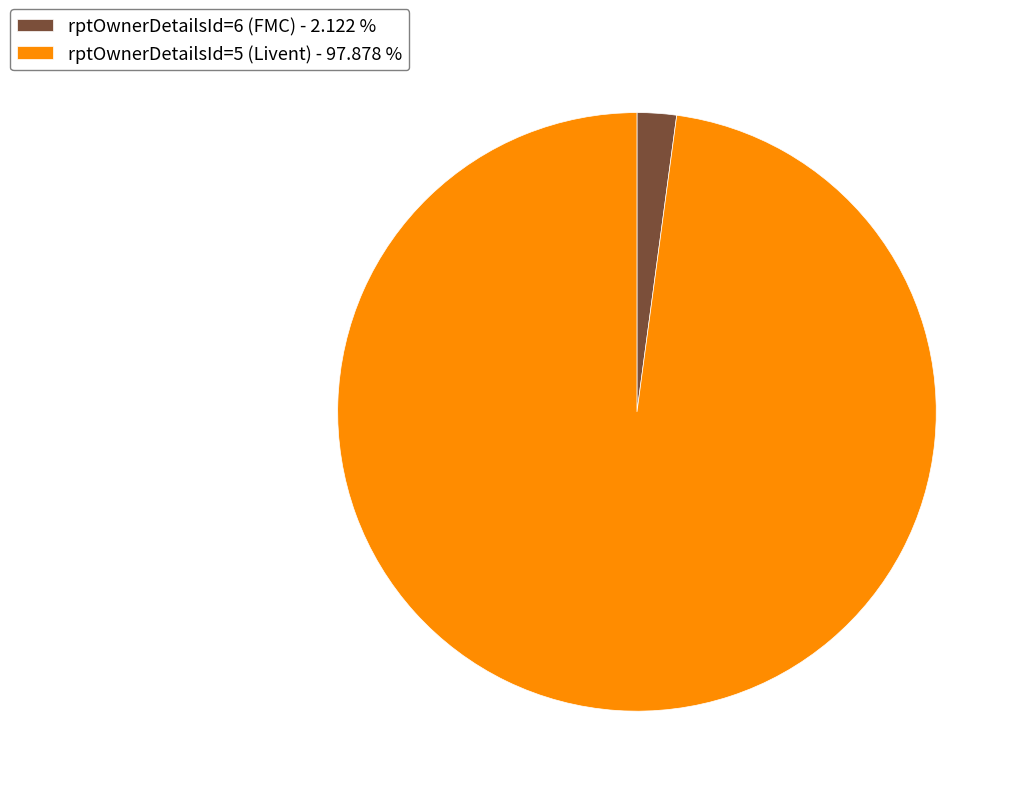

Is there a majority slice in this chart?

Yes